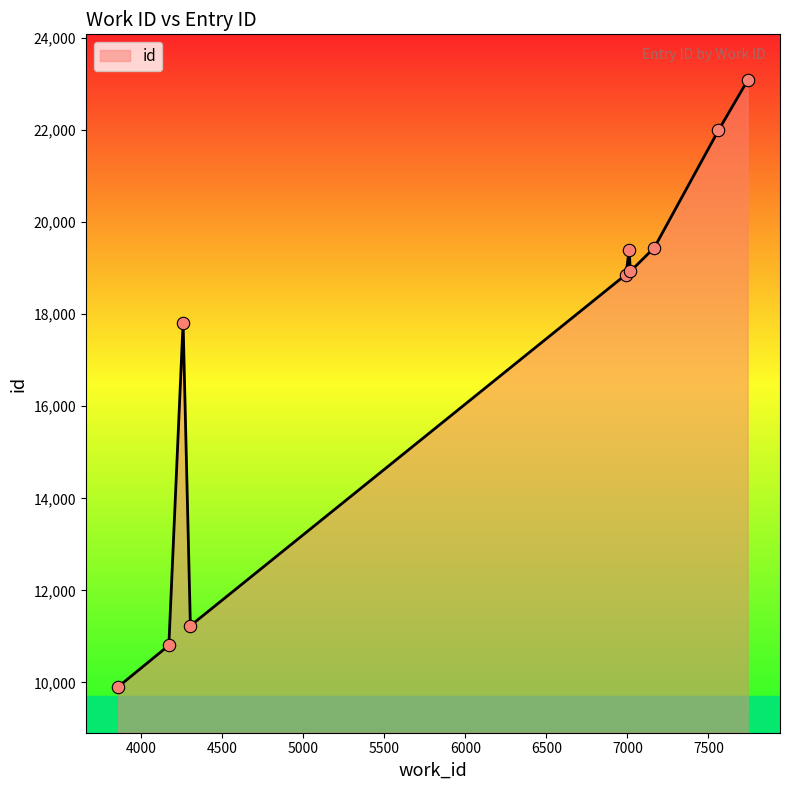

What is the smallest value displayed?

9907